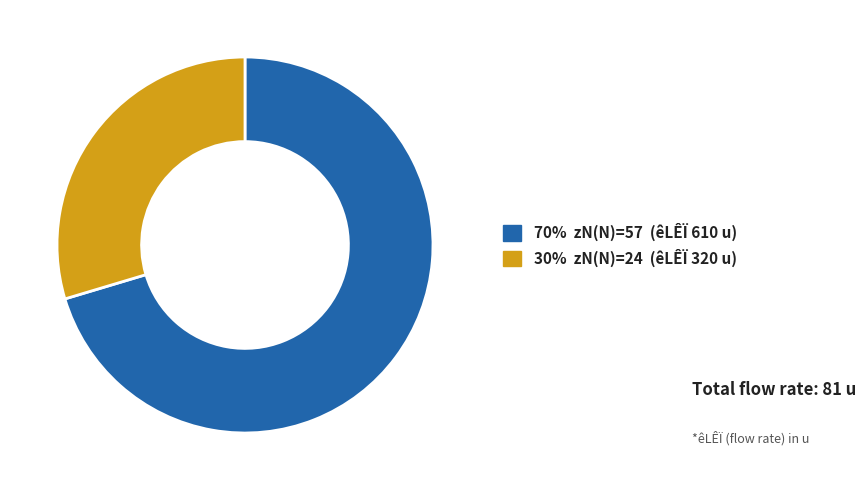

How many slices are in this pie chart?

2